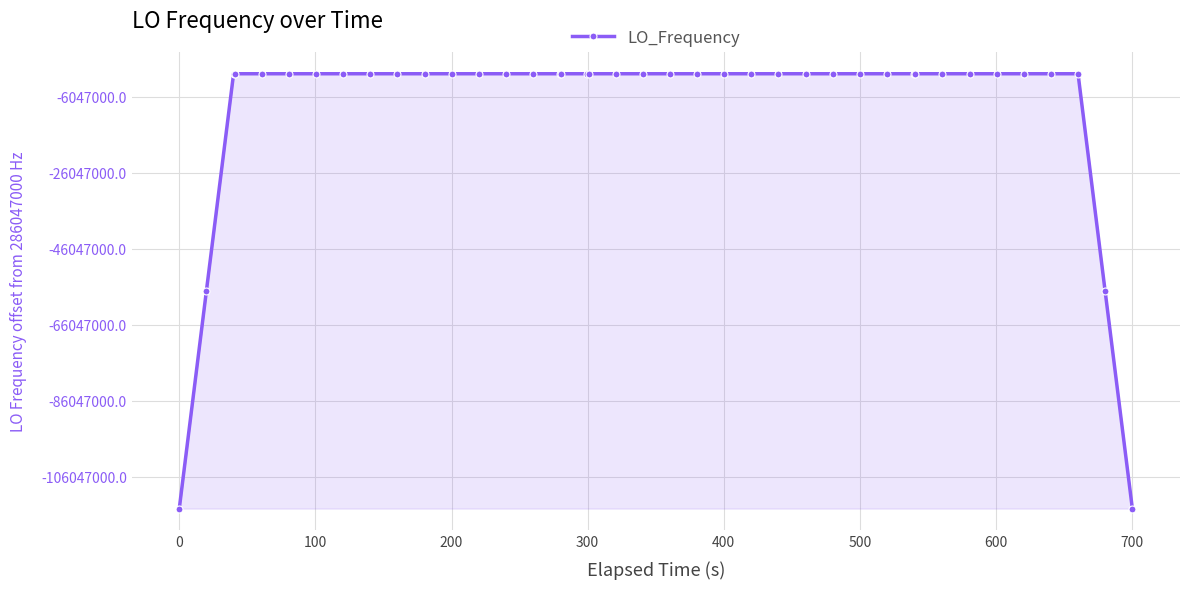

True or false: there are more than 2 points higher than both neighbors.

True